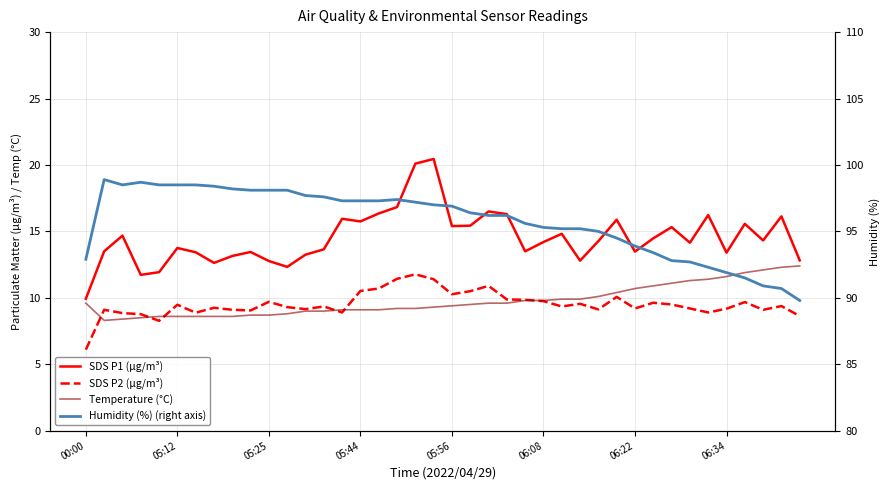

How many lines are shown in the chart?

4